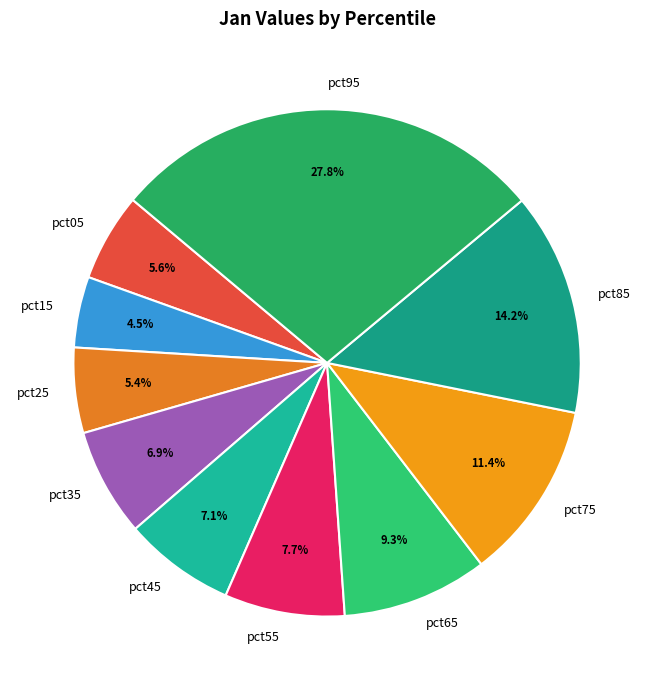

Between pct75 and pct35, which is larger?

pct75